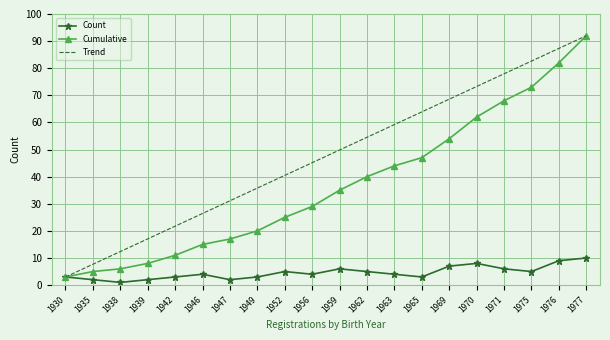

Is it true that Cumulative equals 15.0 at 1946?

True